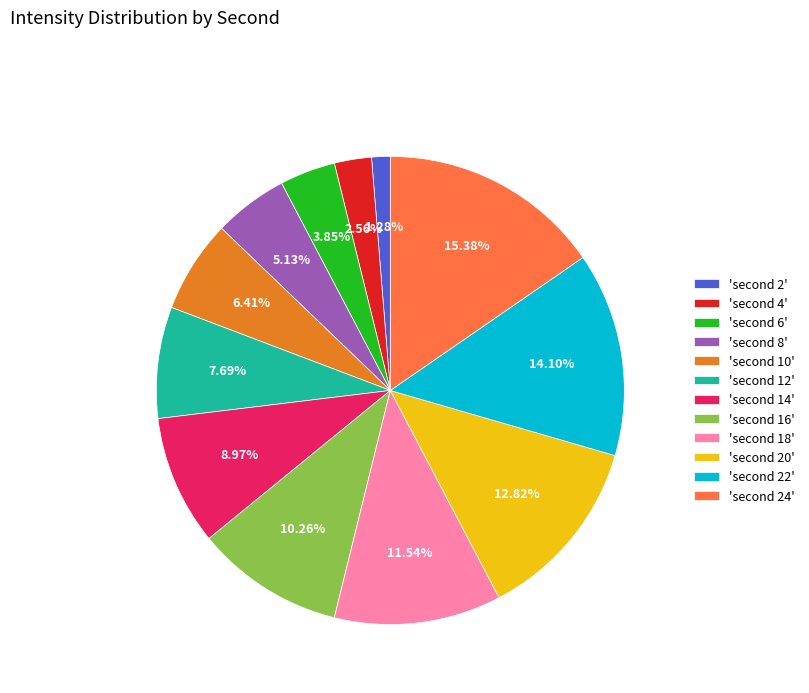

How many slices are in this pie chart?

12